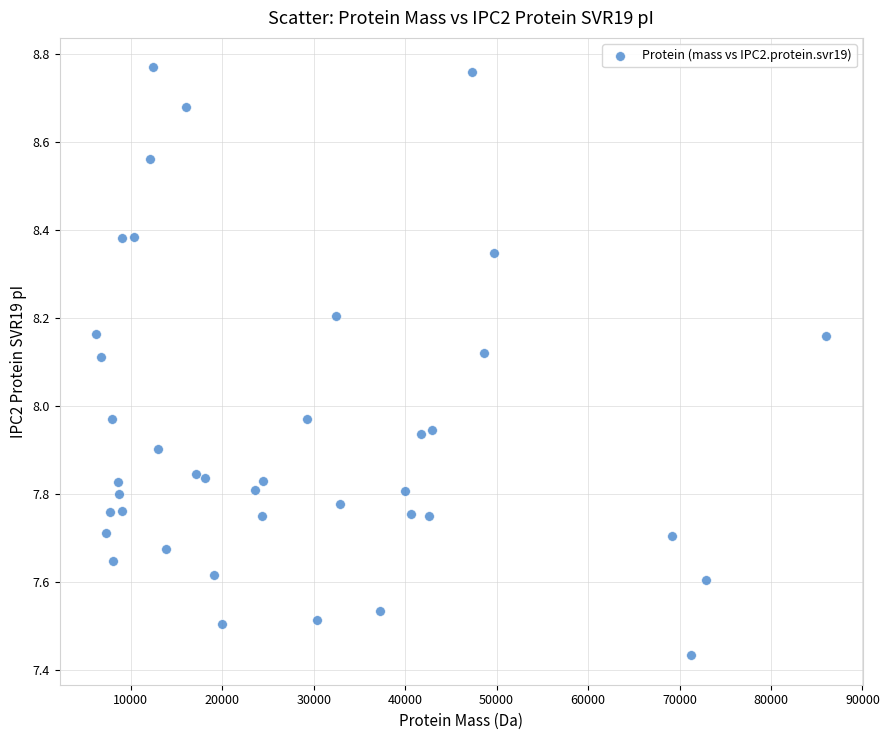

What is the range of Y values (max minus min)?

1.3